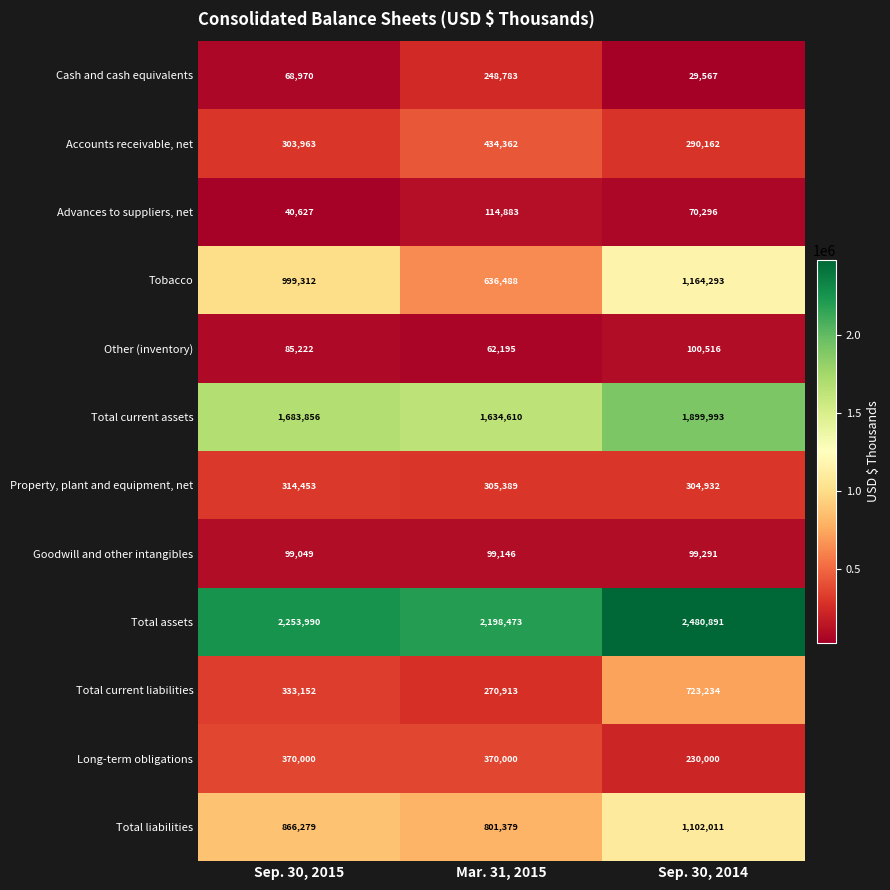

Rank the series at Sep. 30, 2014 from highest to lowest value.

Total assets, Total current assets, Tobacco, Total liabilities, Total current liabilities, Property, plant and equipment, net, Accounts receivable, net, Long-term obligations, Other (inventory), Goodwill and other intangibles, Advances to suppliers, net, Cash and cash equivalents